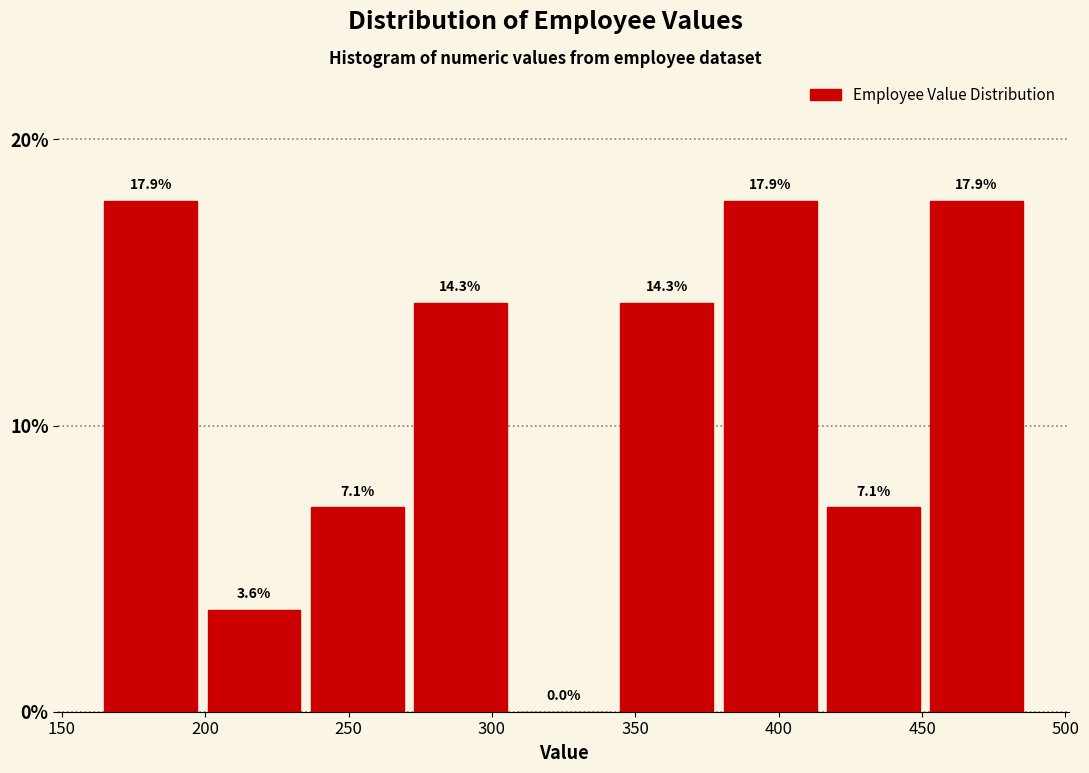

How tall is the bar that spans 199 to 235 on the x-axis? The bar edges are not printed on the chart, so give them approximately, as read against the axis.

3.6